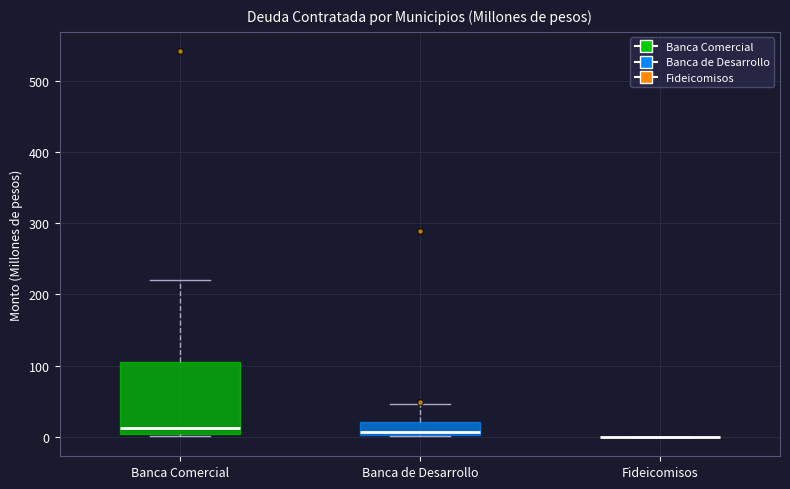

Reading left to right, read every box against the y-axis: the position of its median line, the range the box covers, and the ends of its whiskers. The values are not printed on the chart, so give them approximately, as read against the axis.

Banca Comercial: median 10, box 0 to 110, whiskers 0 (just below the box's lower edge) to 220
Banca de Desarrollo: median 10, box 0 to 20, whiskers 0 to 50
Fideicomisos: box collapsed to a line at 0, whiskers 0 to 0